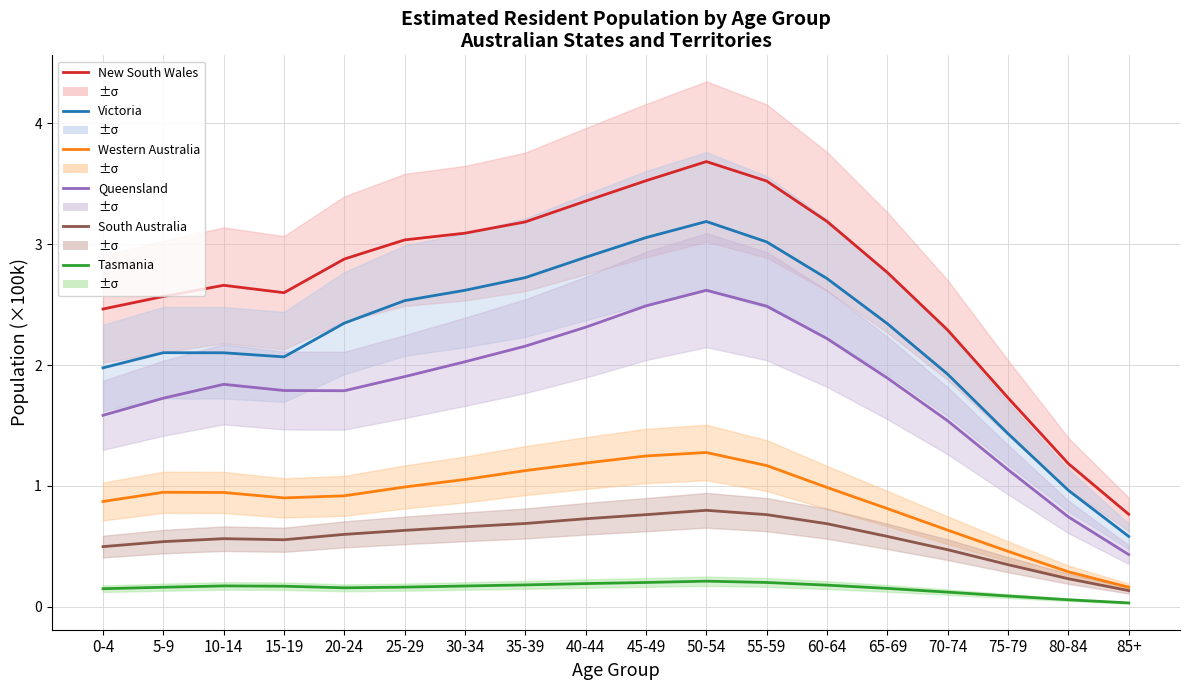

What is the difference between the second highest and second lowest values in the South Australia series?

0.5